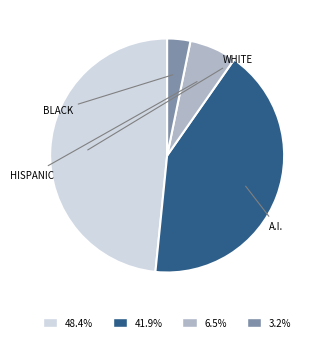

To the nearest percent, what is the difference between the largest and smallest slice percentages?

45%